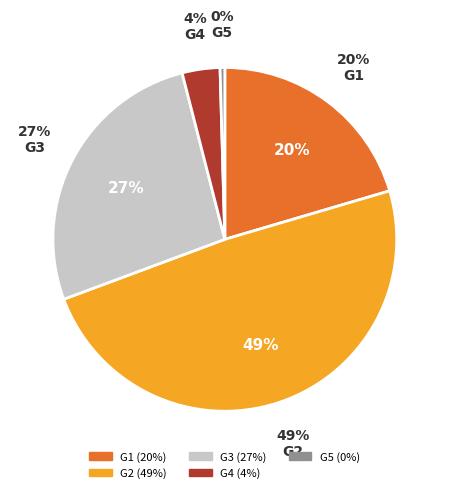

The G3 slice represents 27% of the pie. True or false?

True